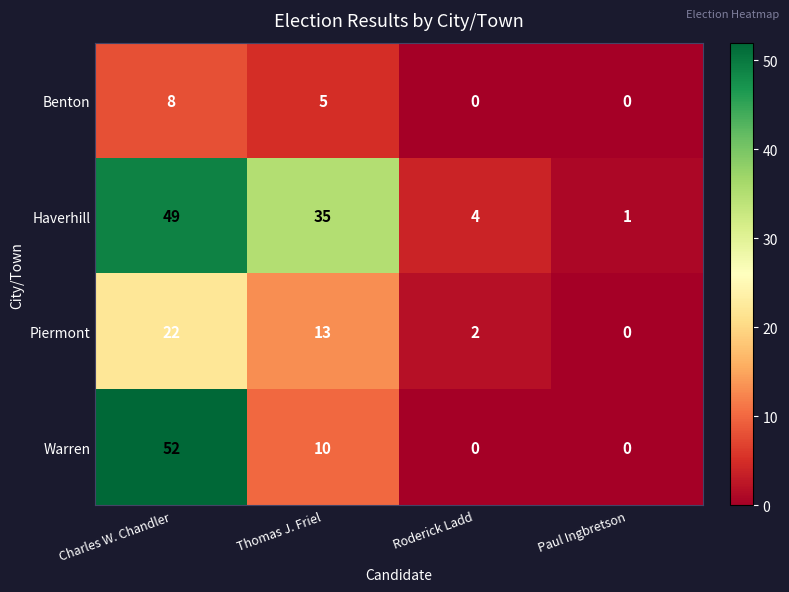

What is the difference between the Benton values at Charles W. Chandler and Thomas J. Friel?

3